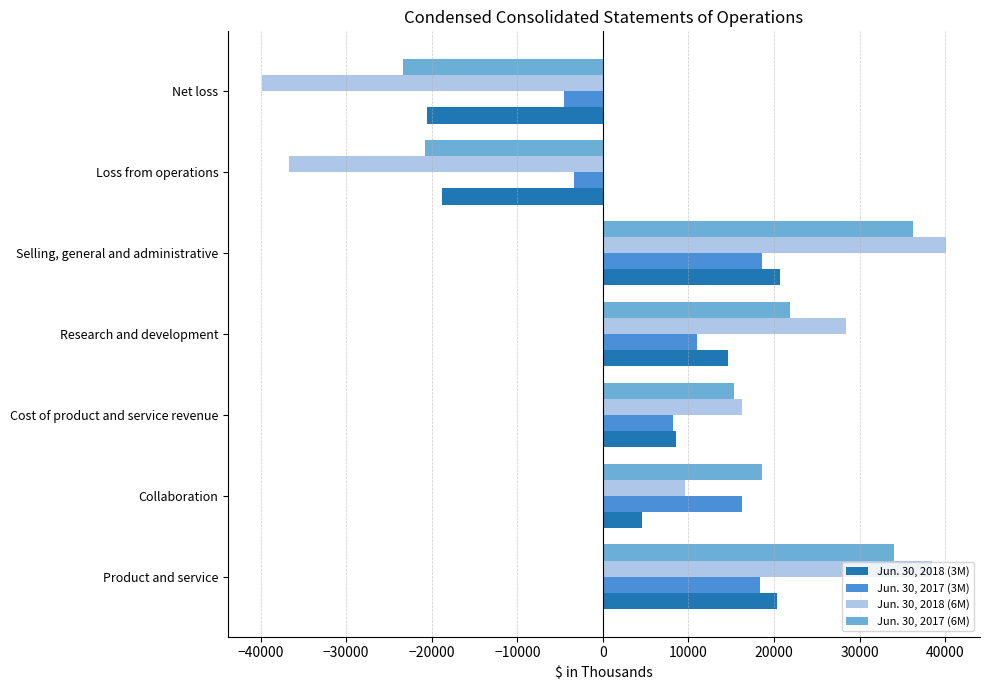

Rank the series by their average value, from lowest to highest.

Jun. 30, 2018 (3M), Jun. 30, 2018 (6M), Jun. 30, 2017 (3M), Jun. 30, 2017 (6M)